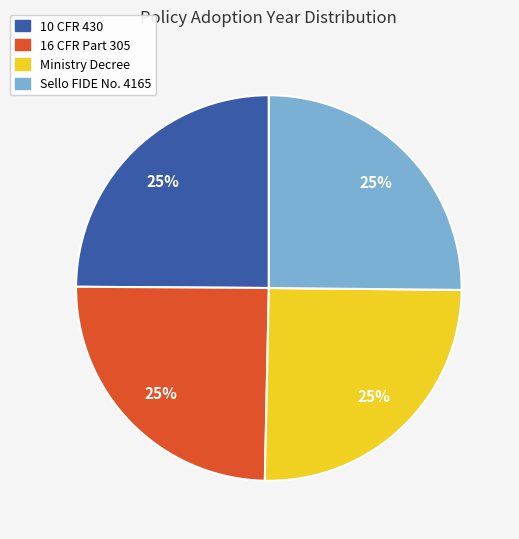

Approximately how many times larger is the value at 16 CFR Part 305 compared to Ministry Decree?

1.0